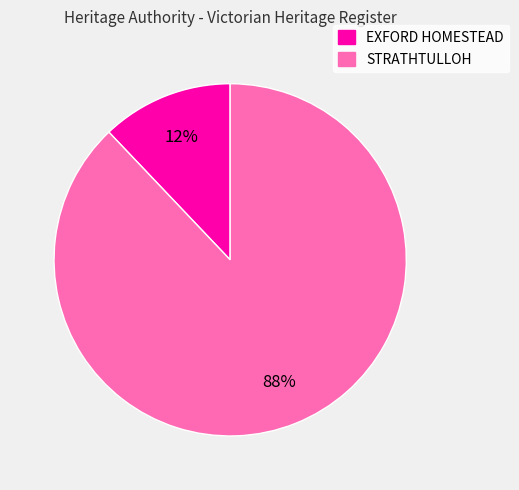

How many slices are in this pie chart?

2